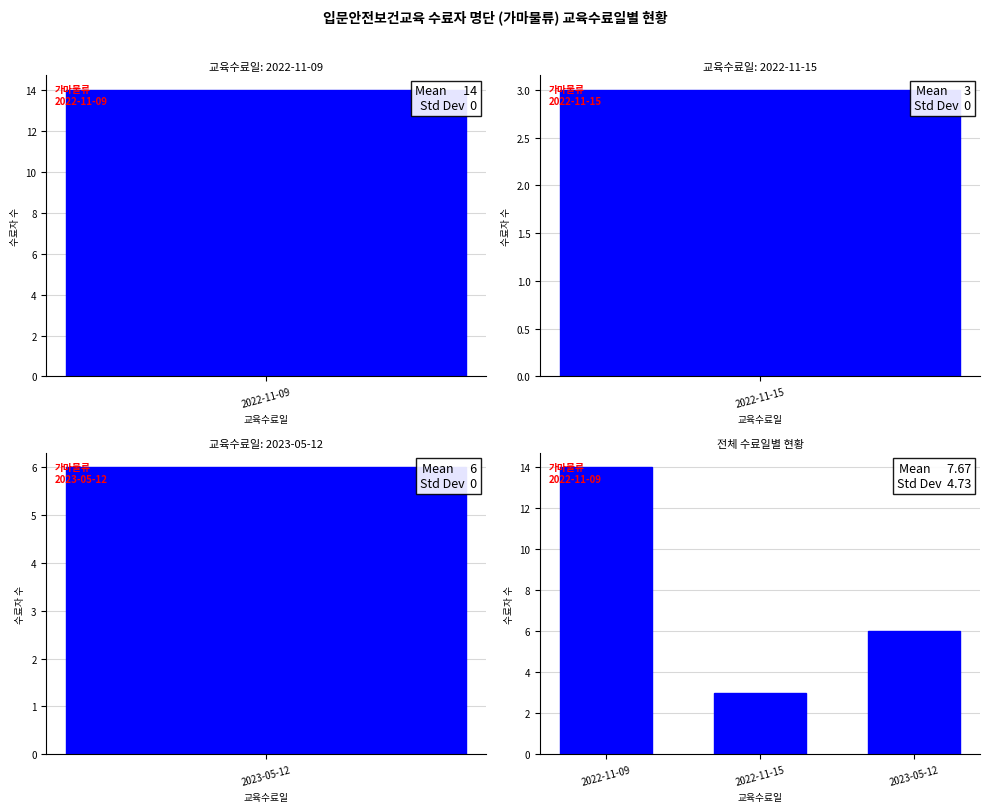

What is the sum of the values at 2022-11-15 and 2022-11-09?

17